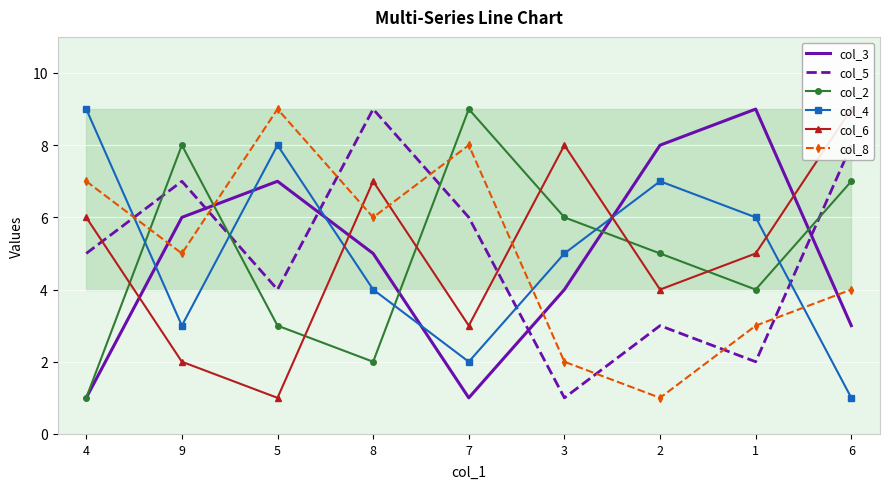

At which category is the sum across all series the highest?

8